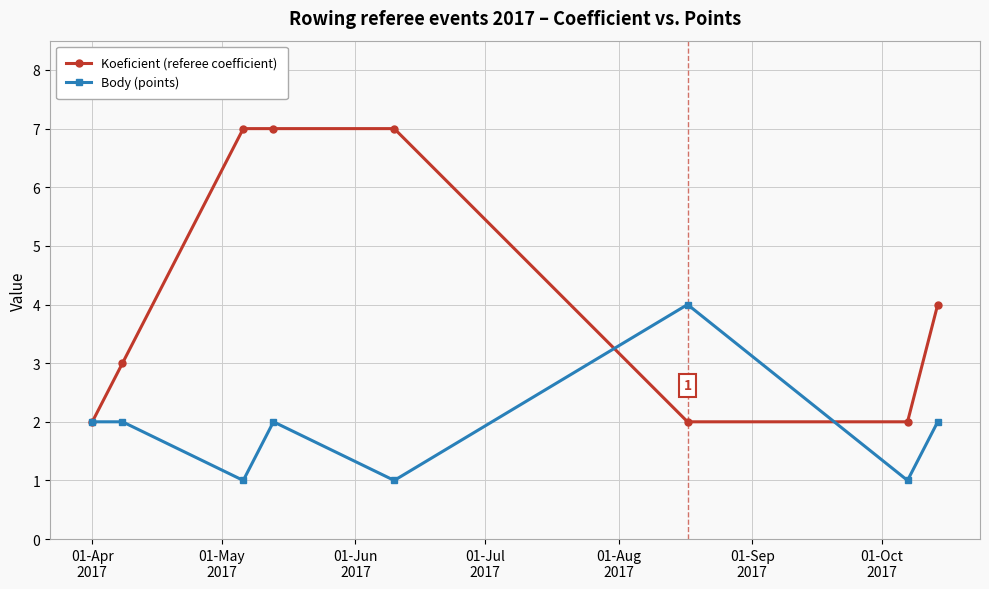

What is the sum of all Koeficient (referee coefficient) values?

34